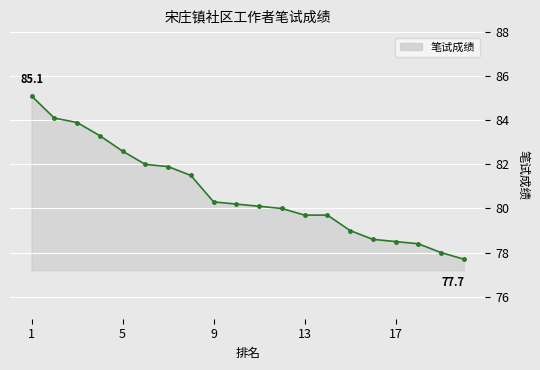

What value does the data have at 13?

79.7